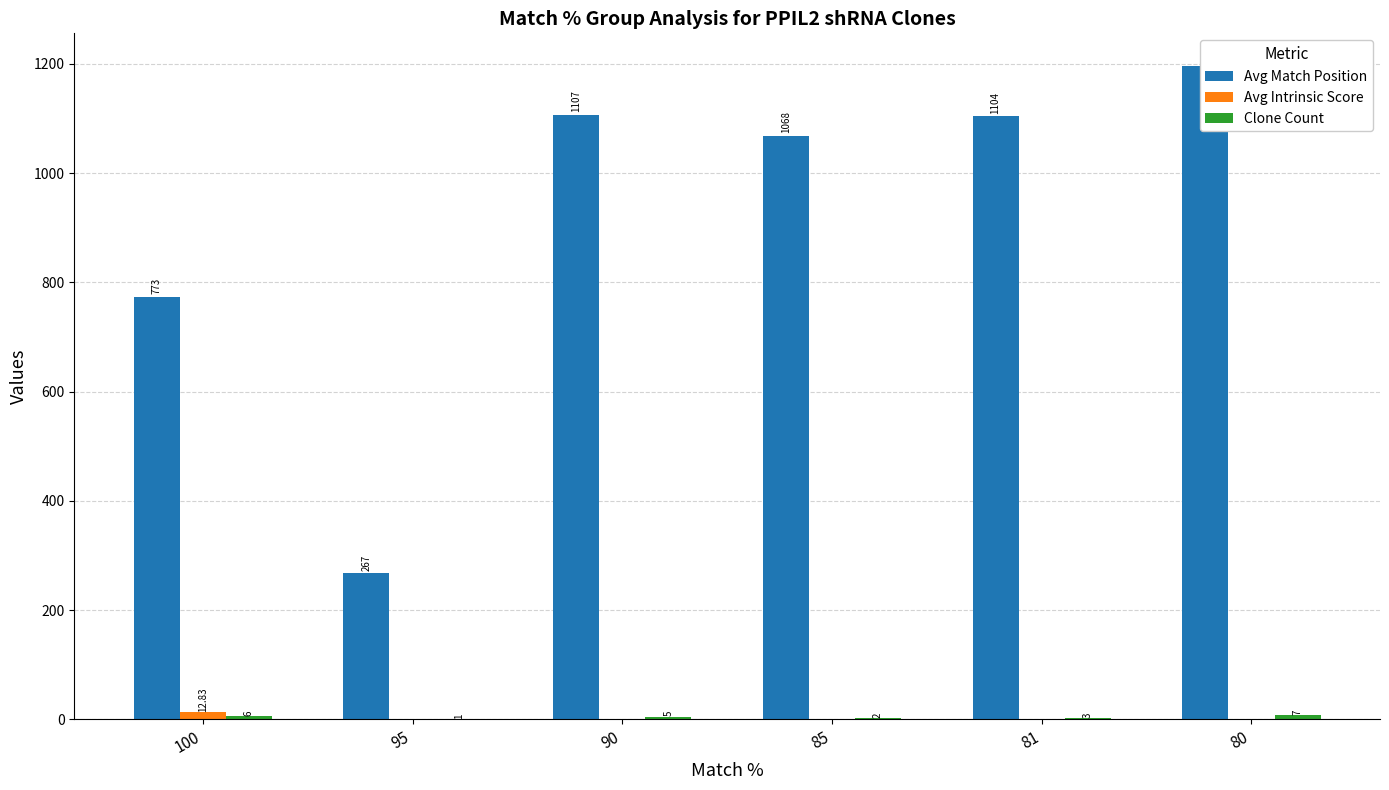

Is the value of Clone Count at 81 greater than the value of Avg Match Position at 81?

No